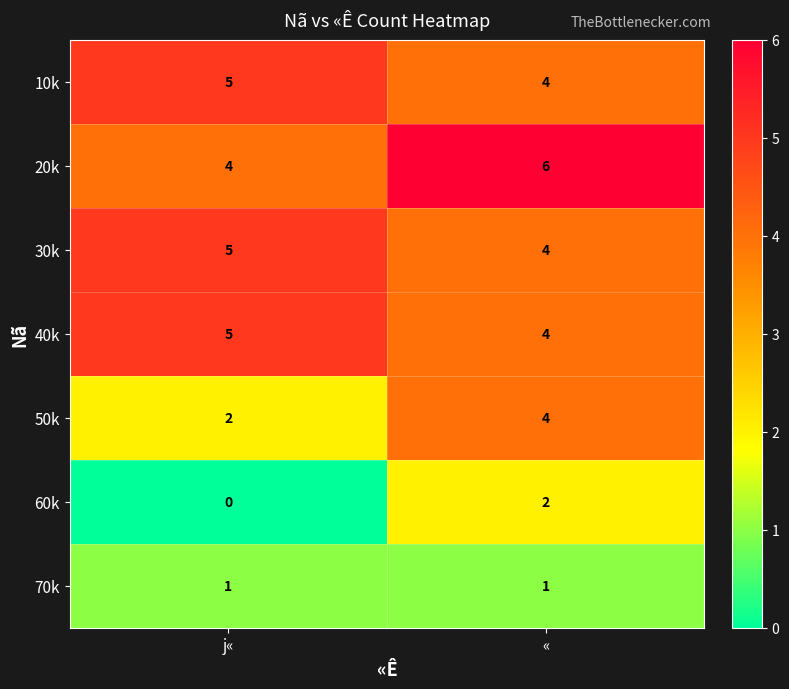

Reading right to left, extract all data points from this chart.

10k: 4	5
20k: 6	4
30k: 4	5
40k: 4	5
50k: 4	2
60k: 2	0
70k: 1	1